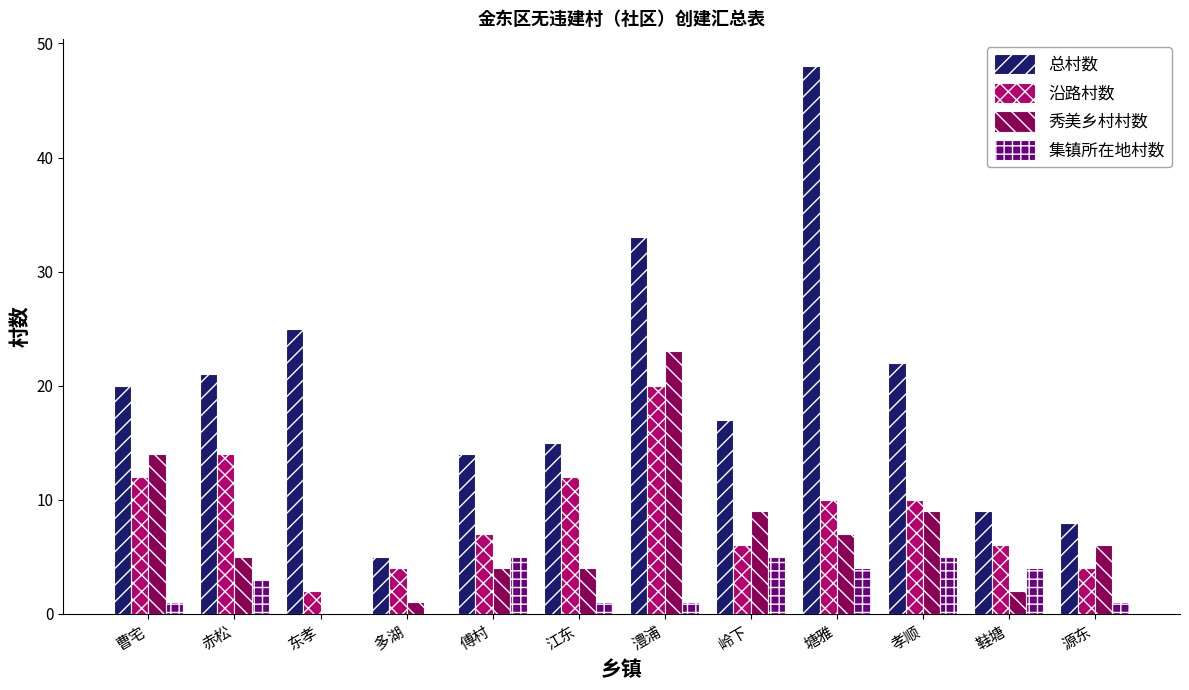

The 集镇所在地村数 series shows -3 at 多湖. True or false?

False